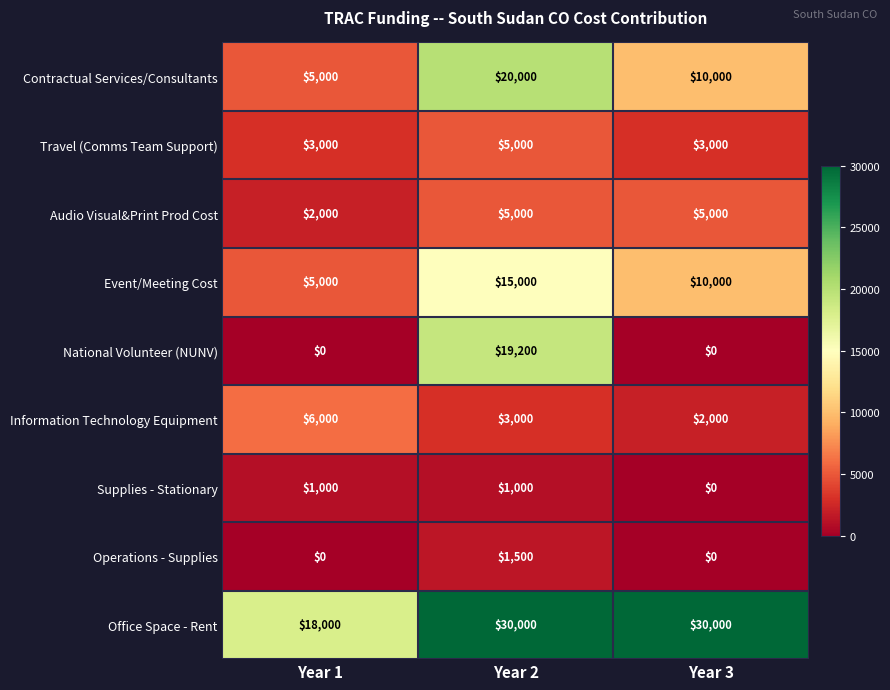

Reading left to right, extract all data points from this chart.

Contractual Services/Consultants: 5000	20000	10000
Travel (Comms Team Support): 3000	5000	3000
Audio Visual&Print Prod Cost: 2000	5000	5000
Event/Meeting Cost: 5000	15000	10000
National Volunteer (NUNV): 0	19200	0
Information Technology Equipment: 6000	3000	2000
Supplies - Stationary: 1000	1000	0
Operations - Supplies: 0	1500	0
Office Space - Rent: 18000	30000	30000